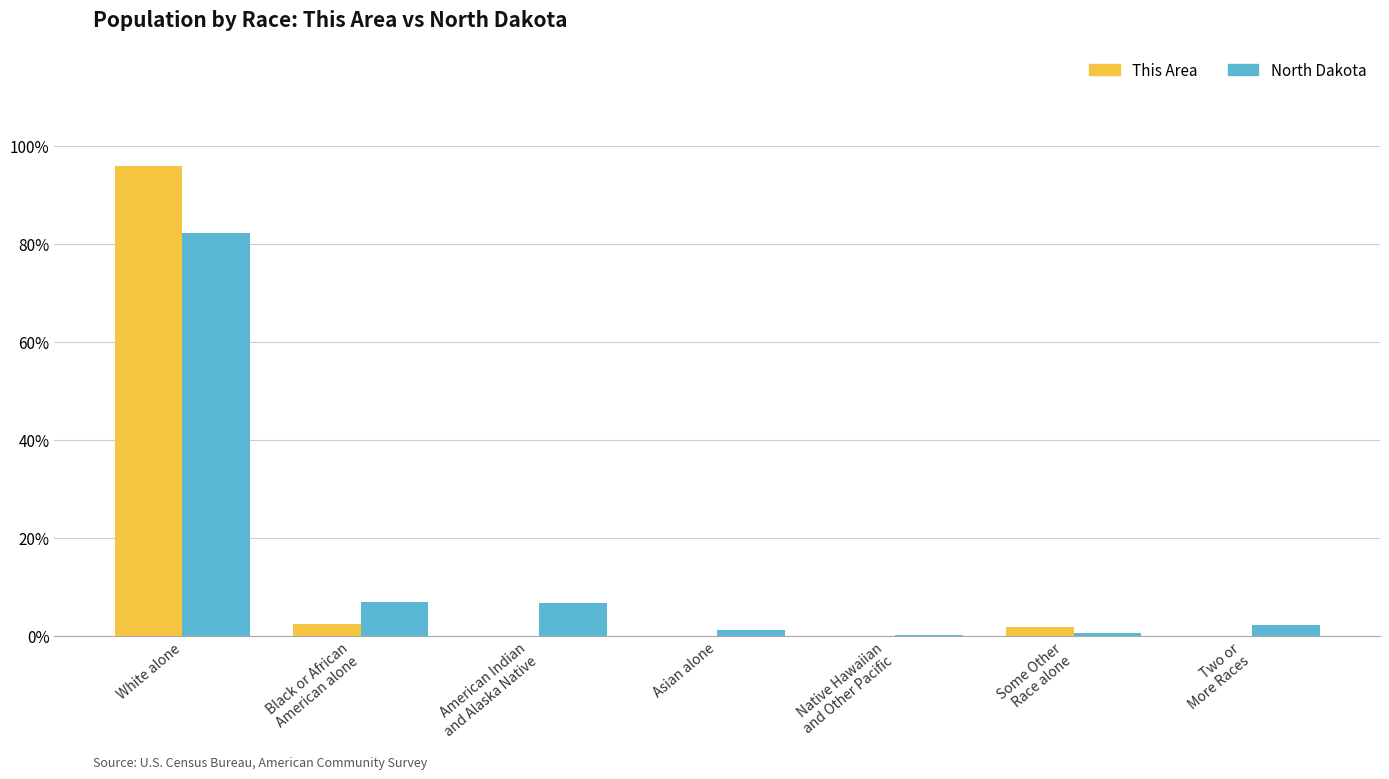

At which category is the sum across all series the highest?

White alone